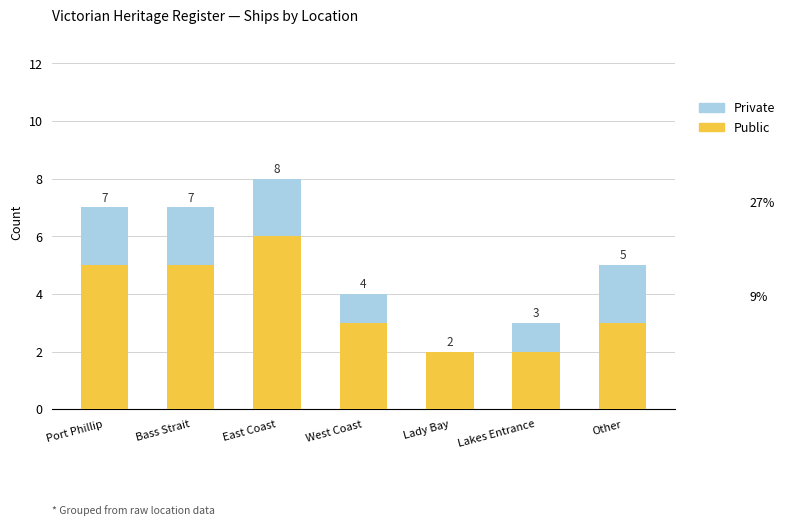

What are all the series names shown in the legend?

Private, Public